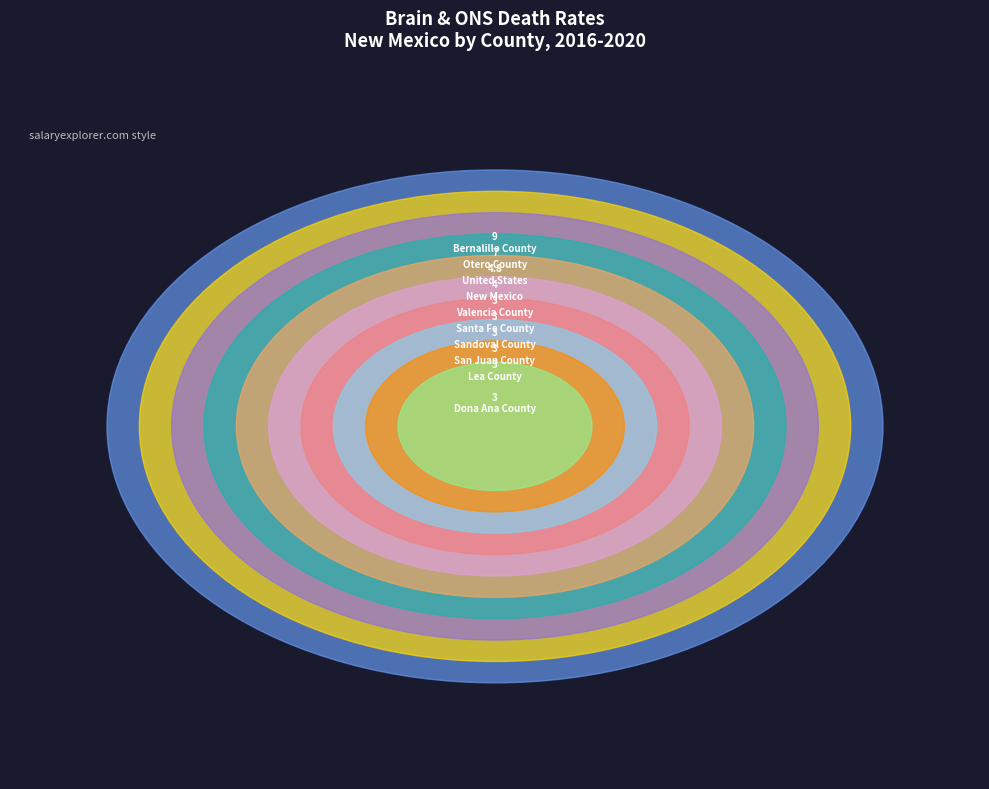

To the nearest percent, what is the combined percentage of Valencia County and Lea County?

14%